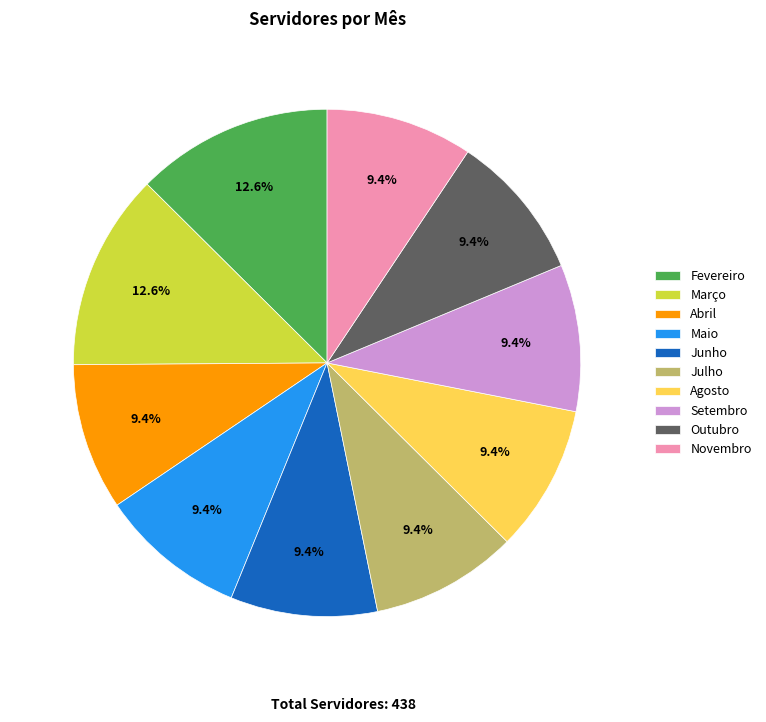

Does any single category account for the majority?

No